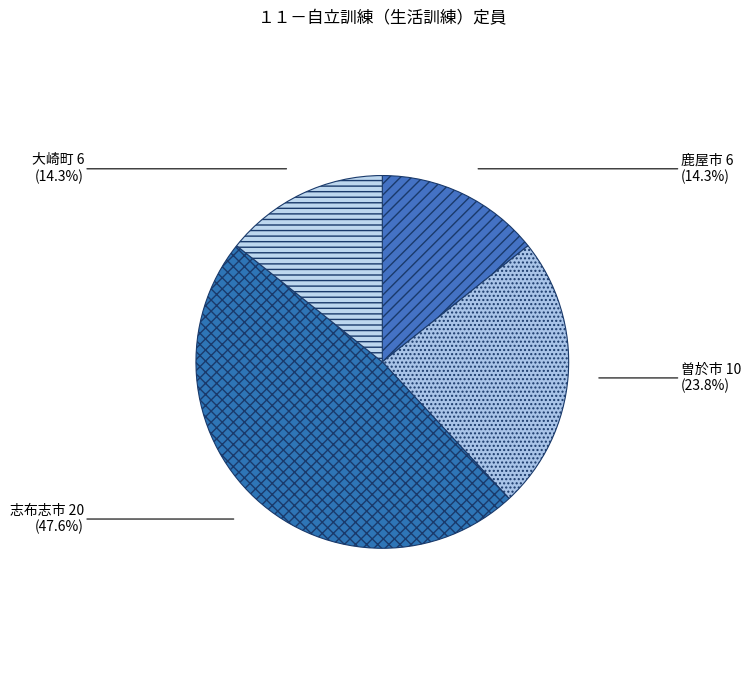

To the nearest percent, what portion does 大崎町 represent?

14%